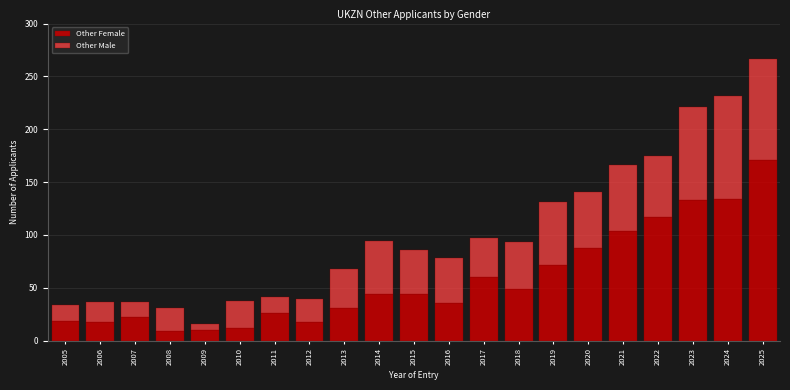

What is the sum of the Other Female values at 2022 and 2019?

189